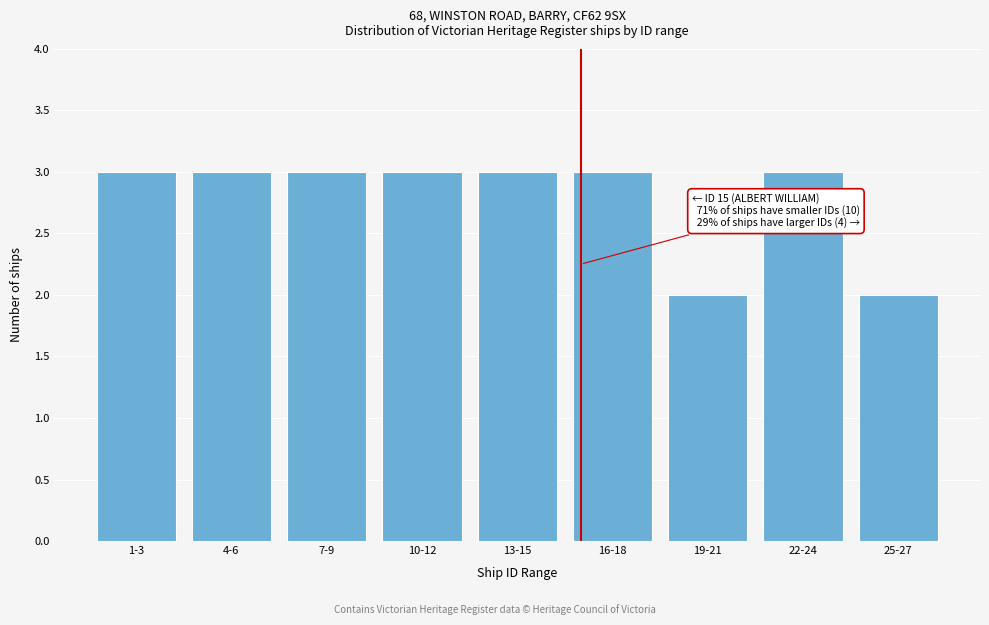

Reading left to right, list all the values displayed in this chart.

1-3=3	4-6=3	7-9=3	10-12=3	13-15=3	16-18=3	19-21=2	22-24=3	25-27=2